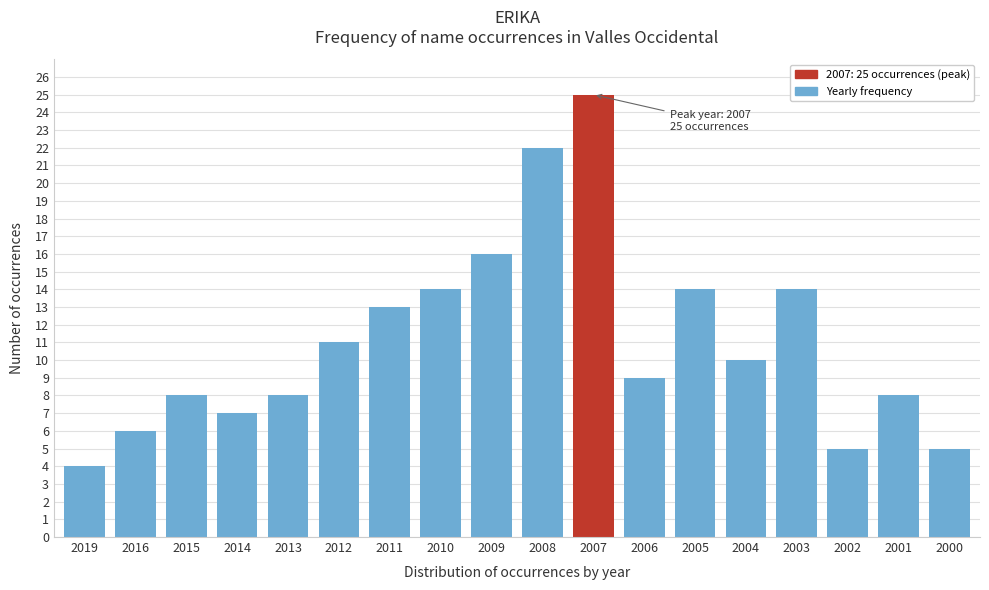

Reading right to left, transcribe all the data shown in this chart.

2000=5	2001=8	2002=5	2003=14	2004=10	2005=14	2006=9	2007=25	2008=22	2009=16	2010=14	2011=13	2012=11	2013=8	2014=7	2015=8	2016=6	2019=4